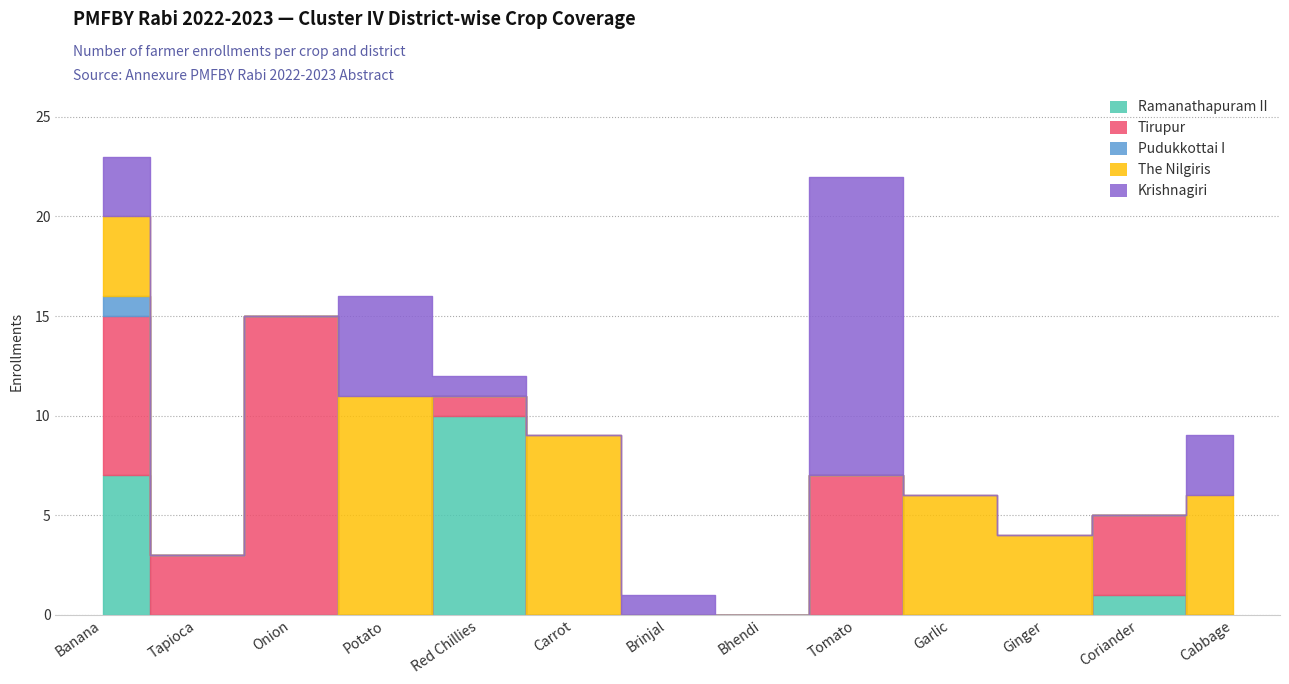

In Tirupur, how many points are lower than both neighbors (excluding endpoints)?

2